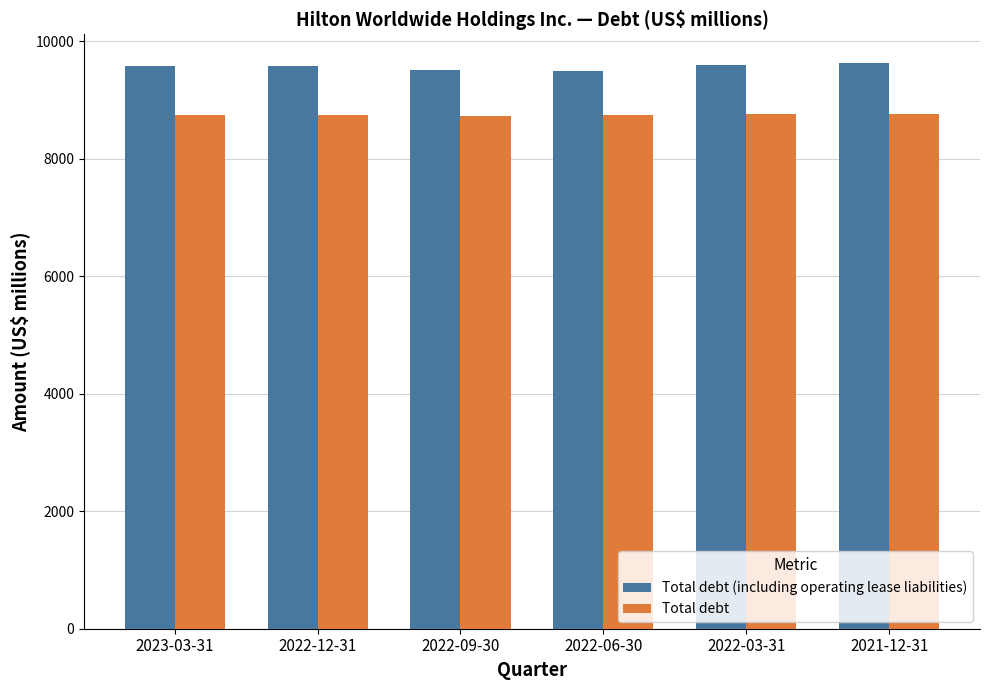

The value of Total debt (including operating lease liabilities) at 2022-06-30 is 9496. True or false?

True